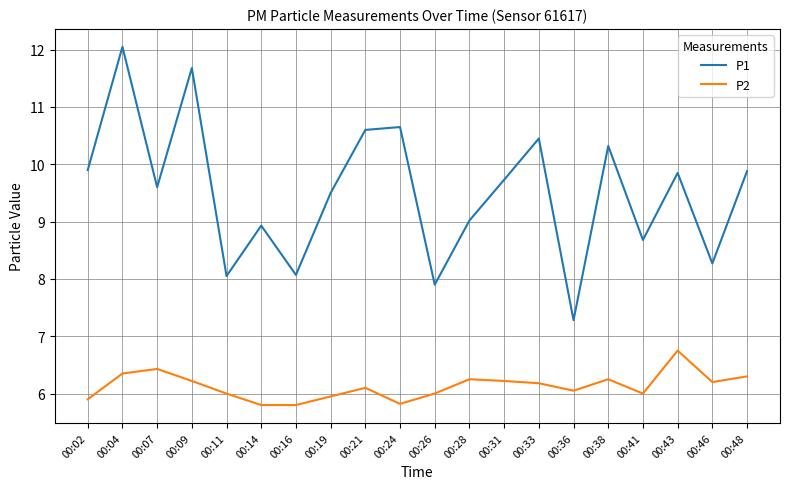

At 00:14, list the series in order from largest to smallest.

P1, P2